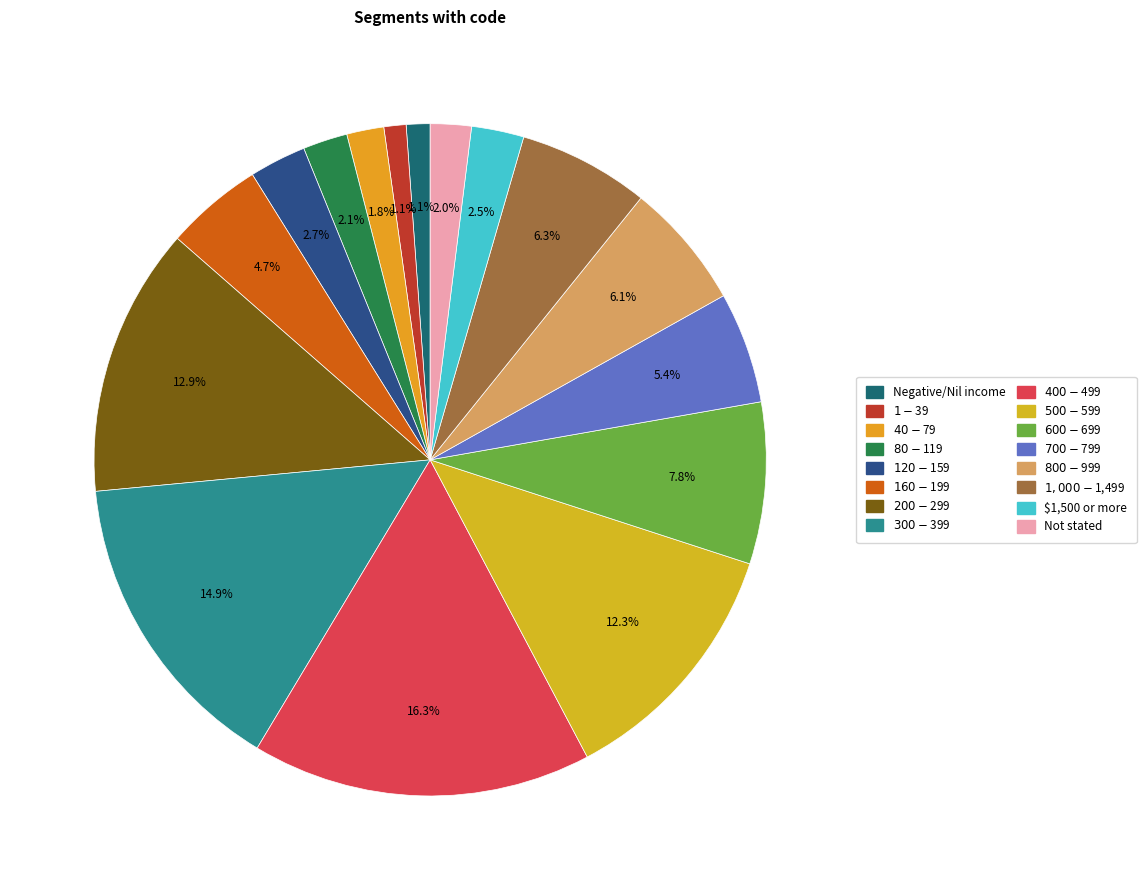

Does $200-$299 represent more than half of the total?

No